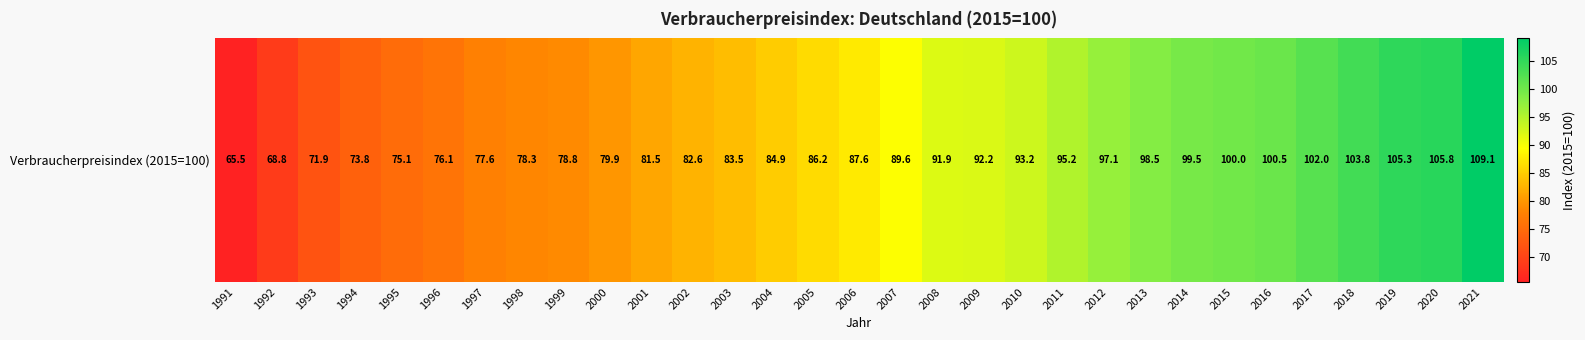

List the labels in order of value, smallest first.

1991, 1992, 1993, 1994, 1995, 1996, 1997, 1998, 1999, 2000, 2001, 2002, 2003, 2004, 2005, 2006, 2007, 2008, 2009, 2010, 2011, 2012, 2013, 2014, 2015, 2016, 2017, 2018, 2019, 2020, 2021